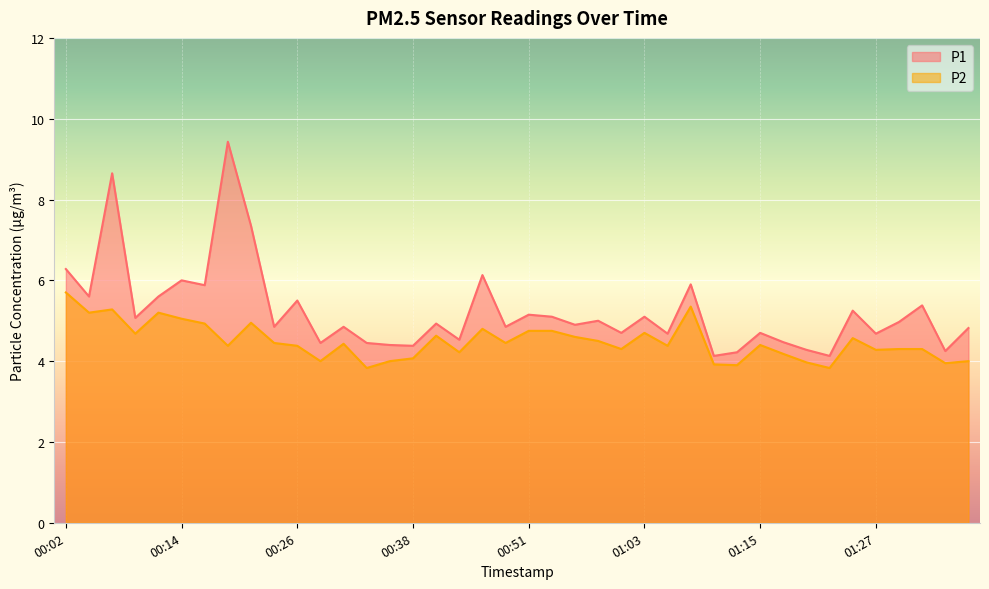

At 00:02, list the series in order from smallest to largest.

P2, P1